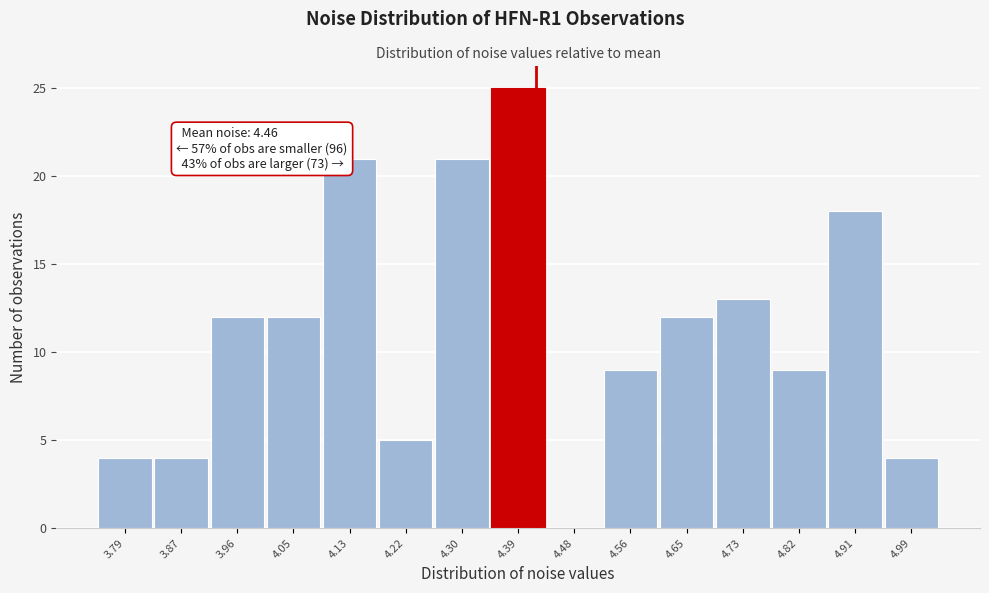

Reading left to right, transcribe all the data shown in this chart.

3.79=4	3.87=4	3.96=12	4.05=12	4.13=21	4.22=5	4.30=21	4.39=25	4.48=0	4.56=9	4.65=12	4.73=13	4.82=9	4.91=18	4.99=4